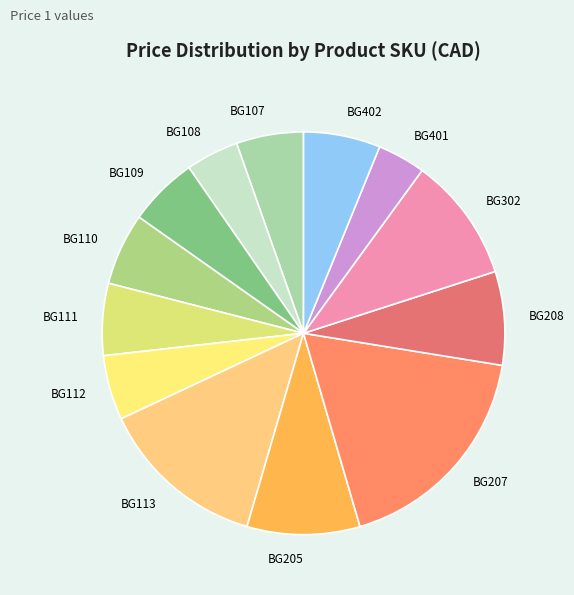

Approximately how many times larger is the value at BG108 compared to BG208?

0.6